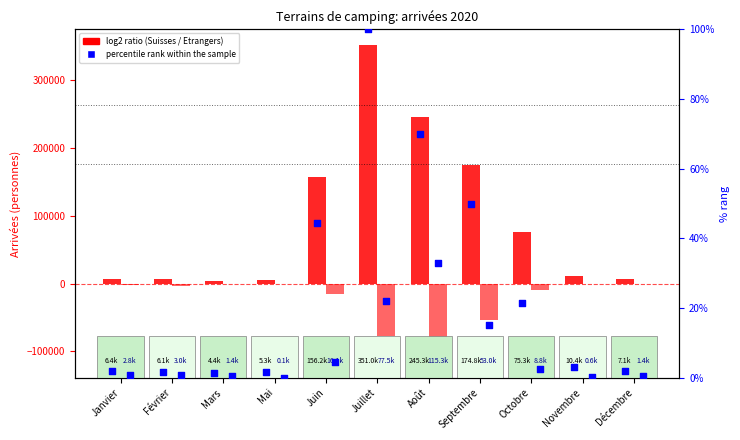

Which series reaches the maximum Y coordinate?

Arrivées Suisses